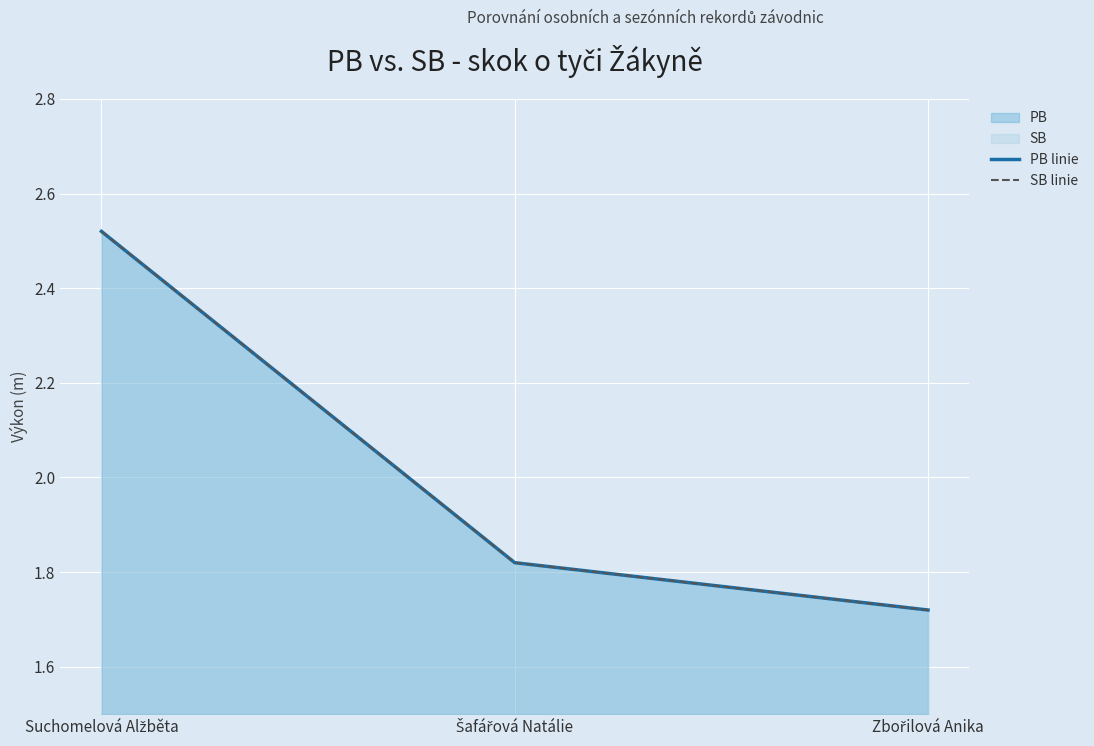

What is the total value across all series at Zbořilová Anika?

3.4